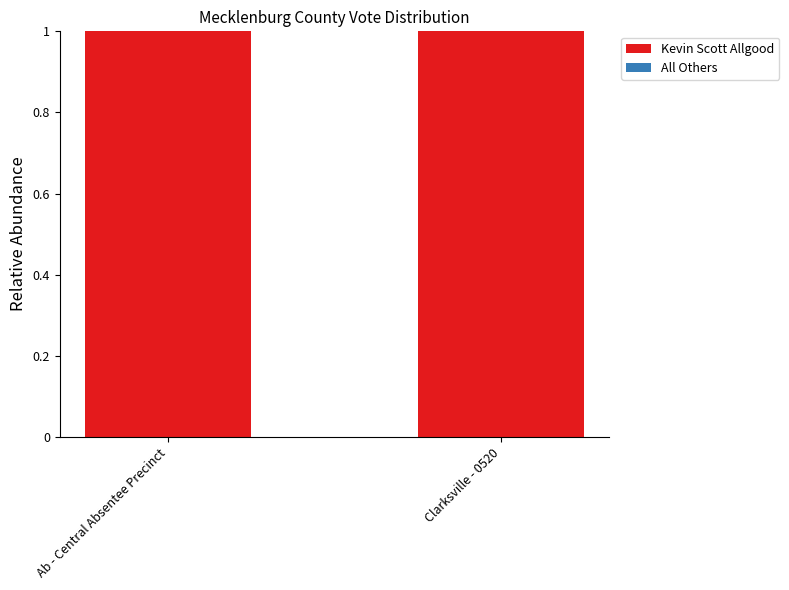

How many categories are shown in the chart?

2